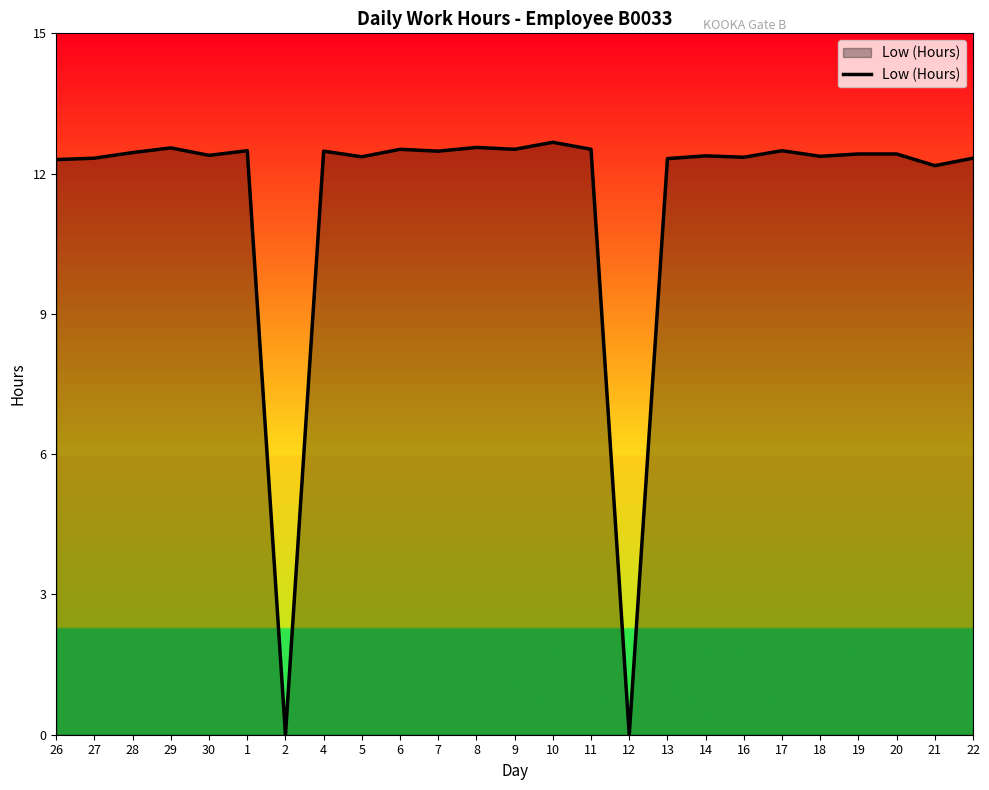

Where does the data first go above 12?

26